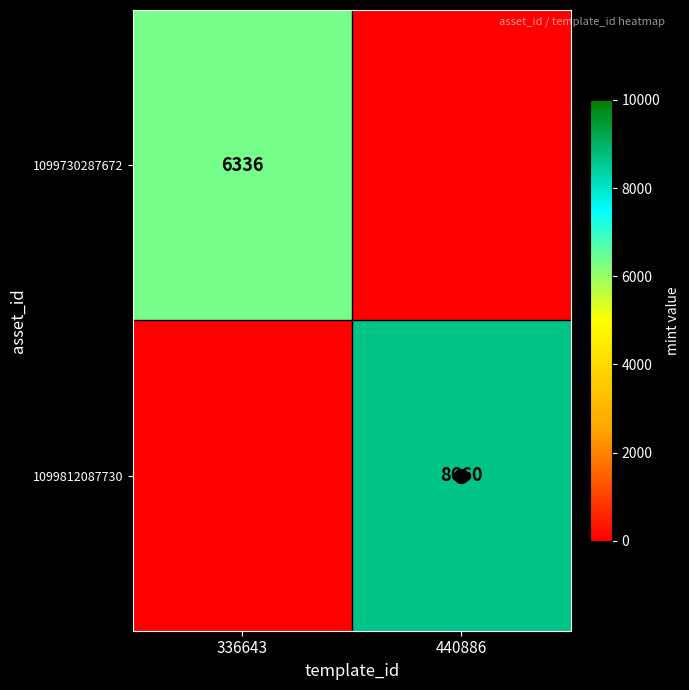

The value of 1099730287672 at 336643 is 8820. True or false?

False